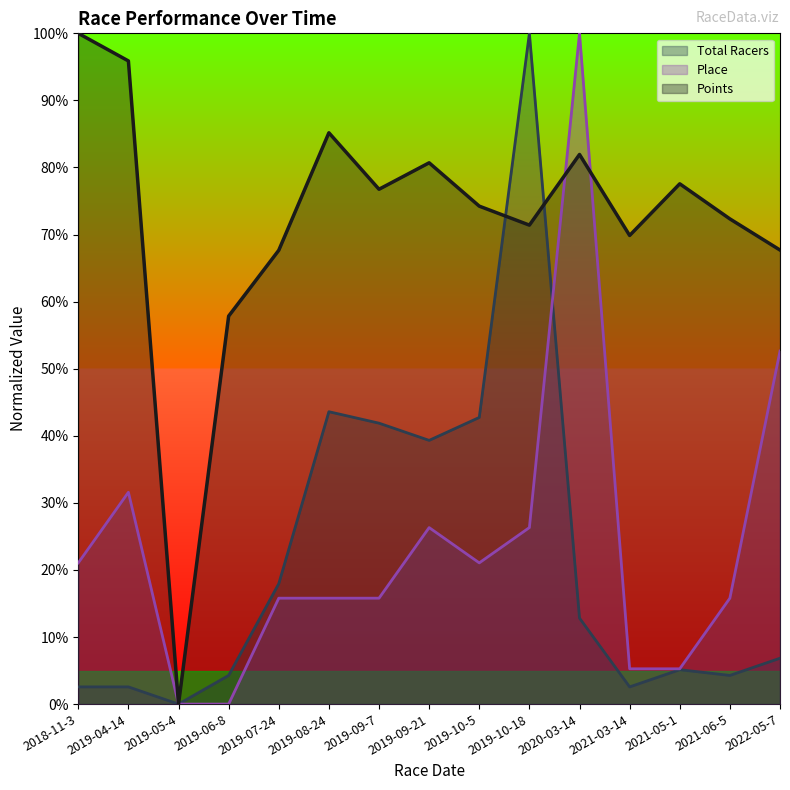

At which category is the sum across all series the highest?

2019-10-18